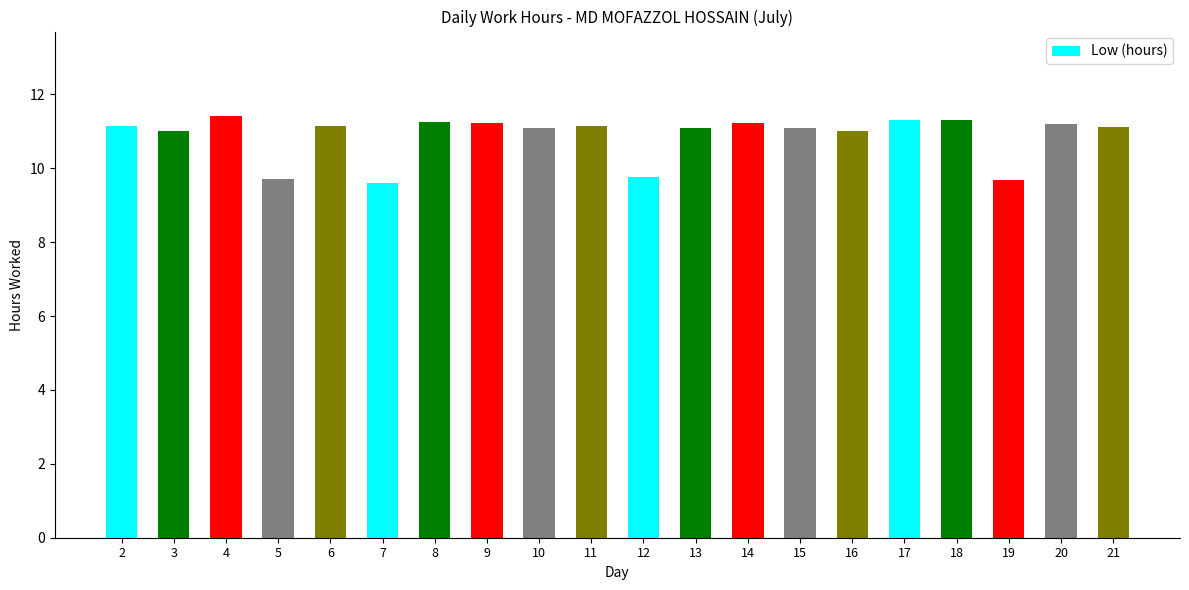

Are the bars horizontal?

No